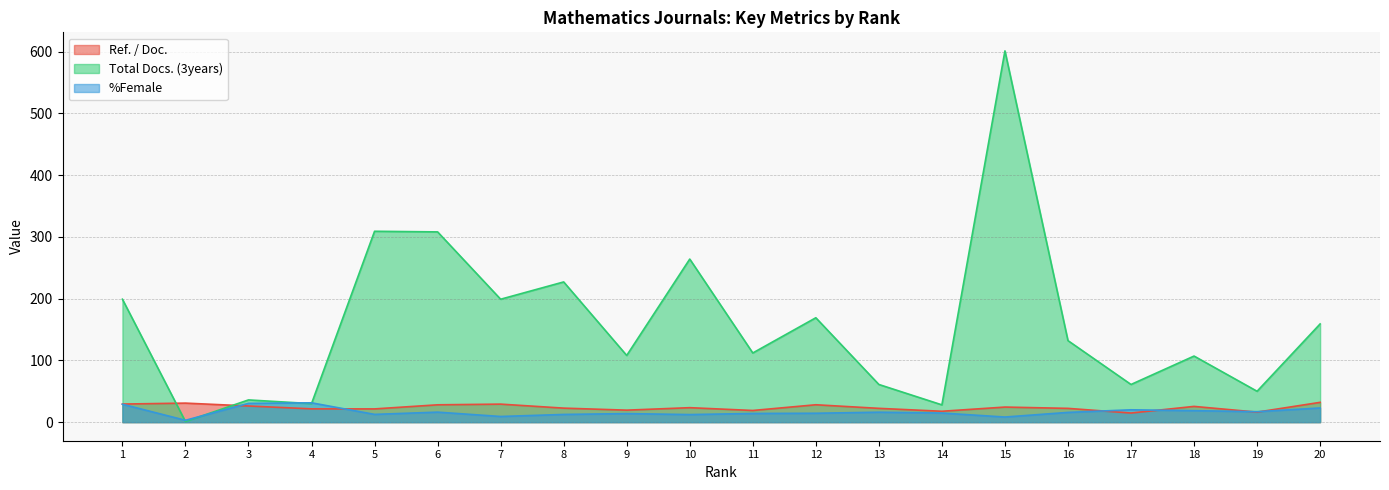

Does the chart have visible grid lines?

Yes